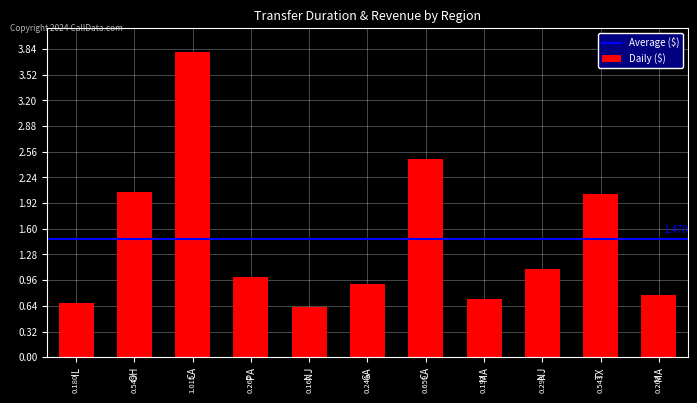

How many series are shown in this chart?

1